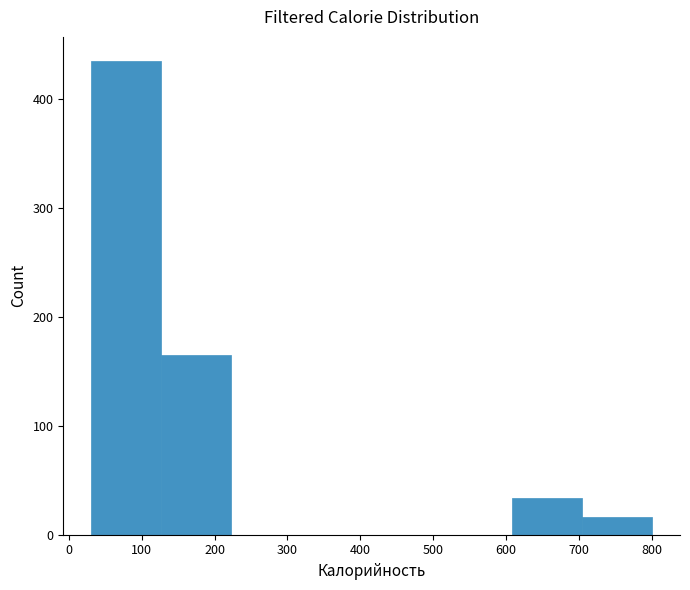

How tall is the bar that spans 700 to 800 on the x-axis? Neither the bar edges nor the heights are printed on the chart, so give them approximately, as read against the axes.

20